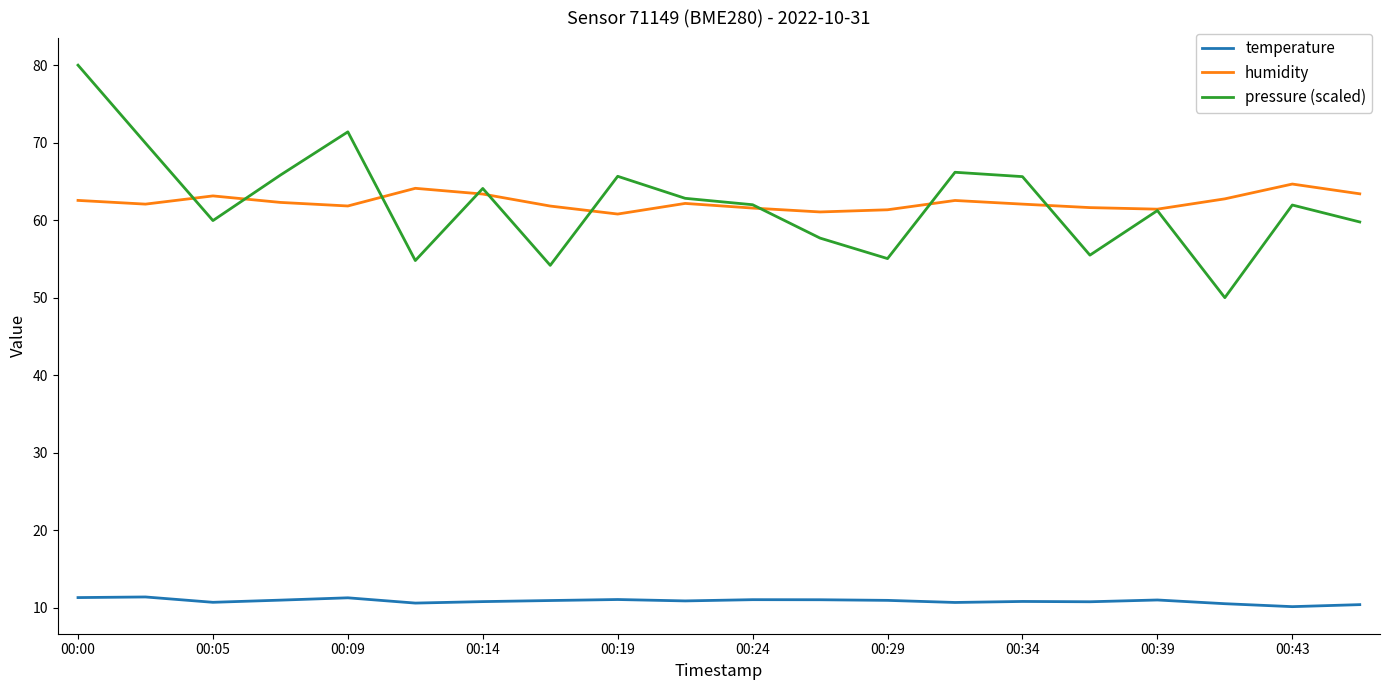

True or false: humidity and temperature cross at least once.

False